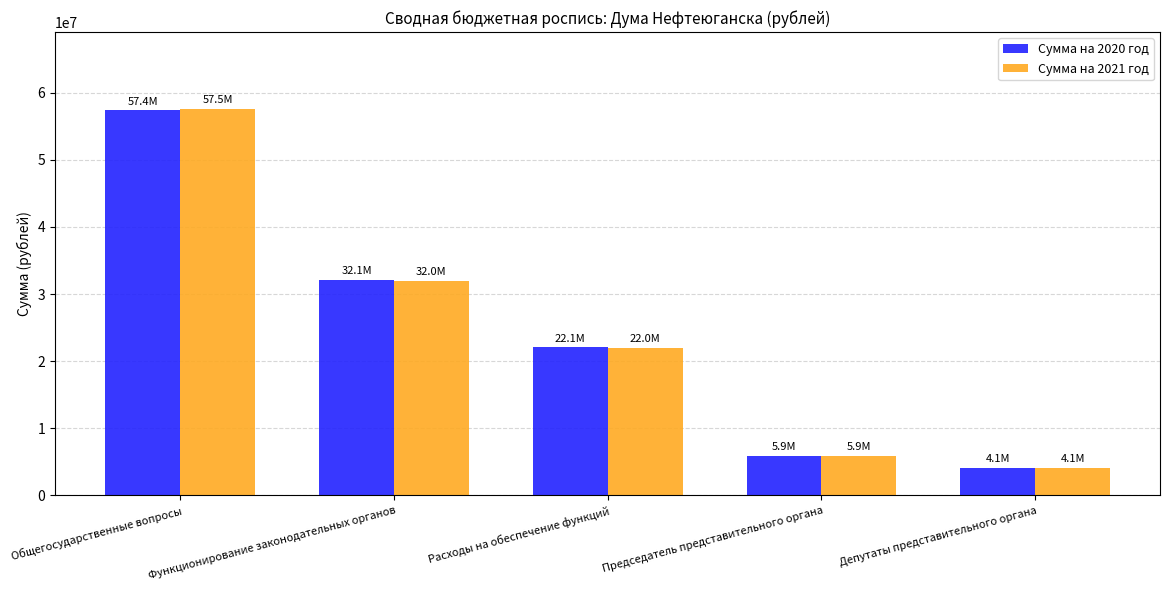

How many data points does each series have?

5